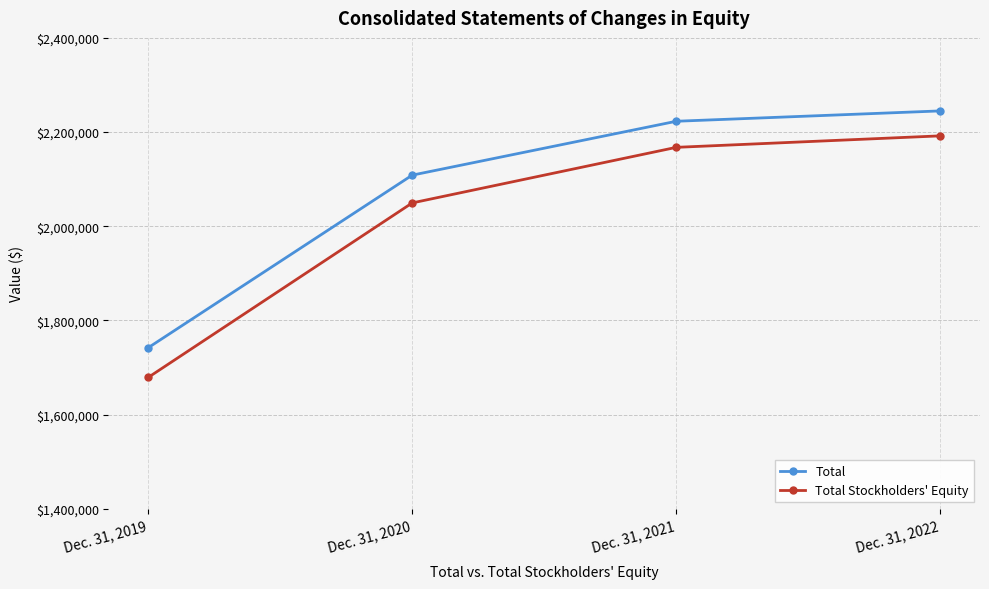

What is the sum of all Total values?

8318079